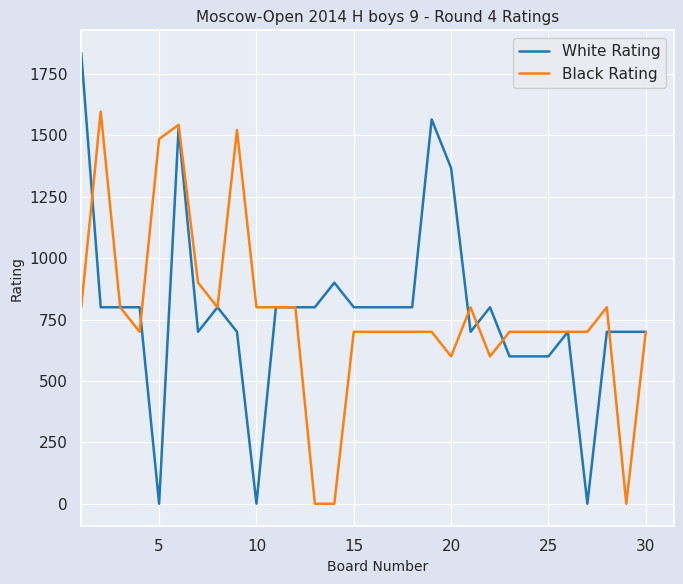

What is the highest value of the Black Rating series?

1597